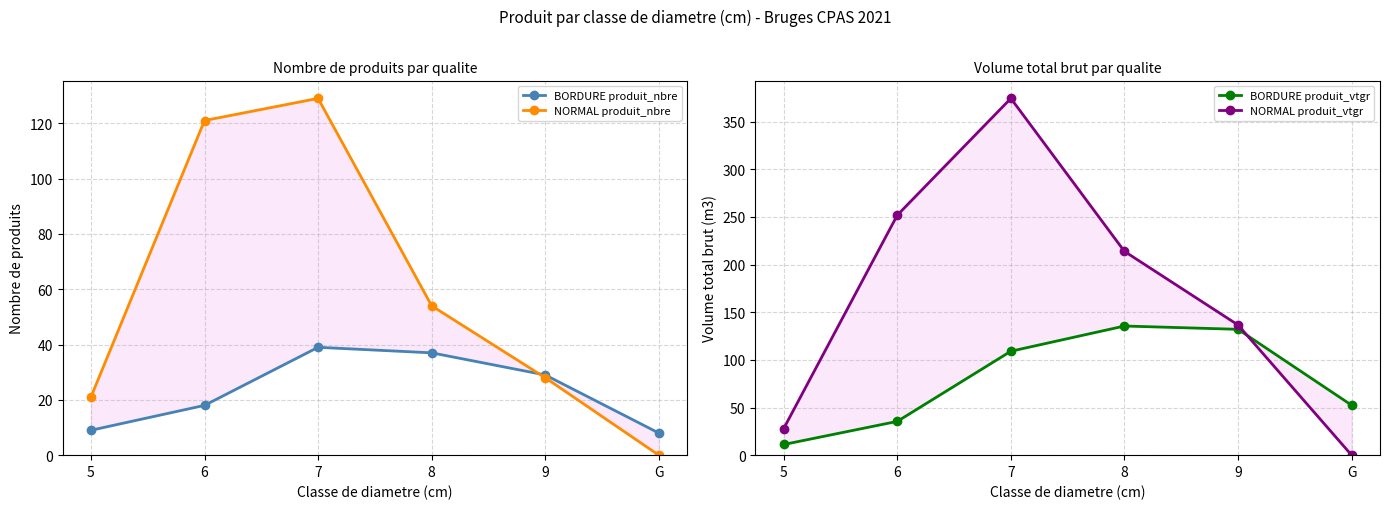

Reading right to left, list all the values displayed in this chart.

BORDURE produit_nbre: G=8.0	9=29.0	8=37.0	7=39.0	6=18.0	5=9.0
NORMAL produit_nbre: G=0.0	9=28.0	8=54.0	7=129.0	6=121.0	5=21.0
BORDURE produit_vtgr: G=52.4	9=132.1	8=135.5	7=109.1	6=35.4	5=11.2
NORMAL produit_vtgr: G=0.0	9=136.6	8=213.9	7=374.5	6=251.9	5=27.9